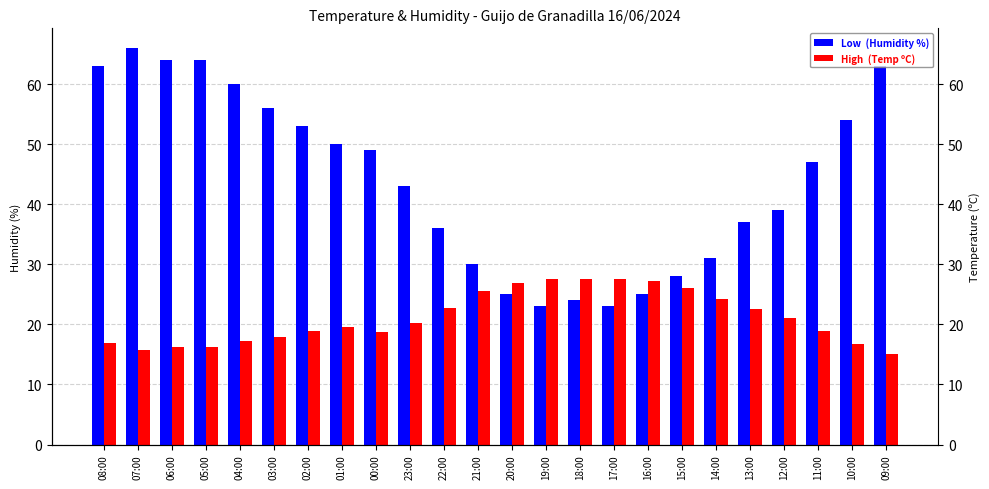

Count the number of data series in this chart.

2